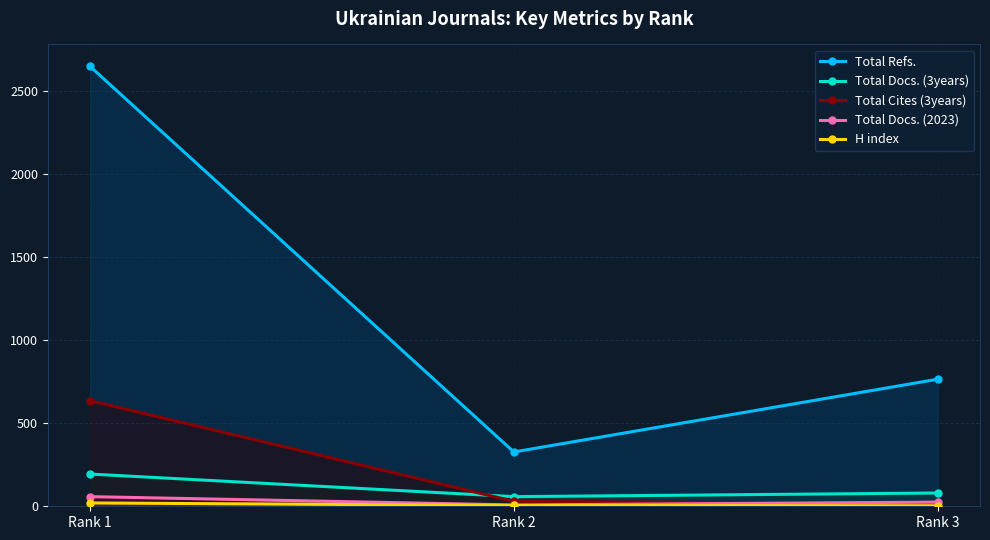

What is the value of the Total Refs. point at the 3rd from the left?

765